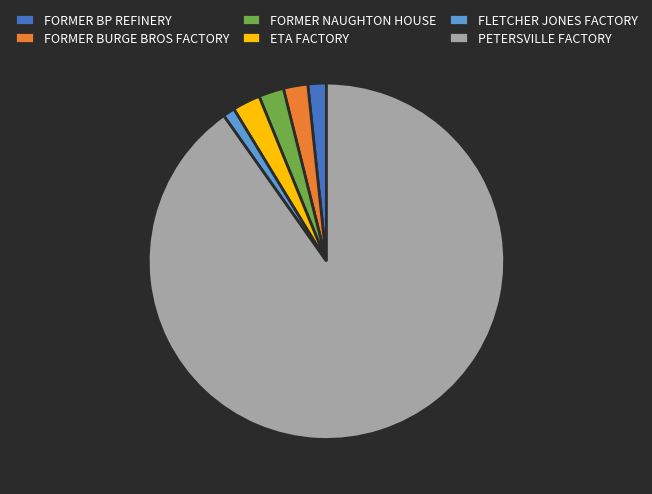

Does PETERSVILLE FACTORY represent more than half of the total?

Yes